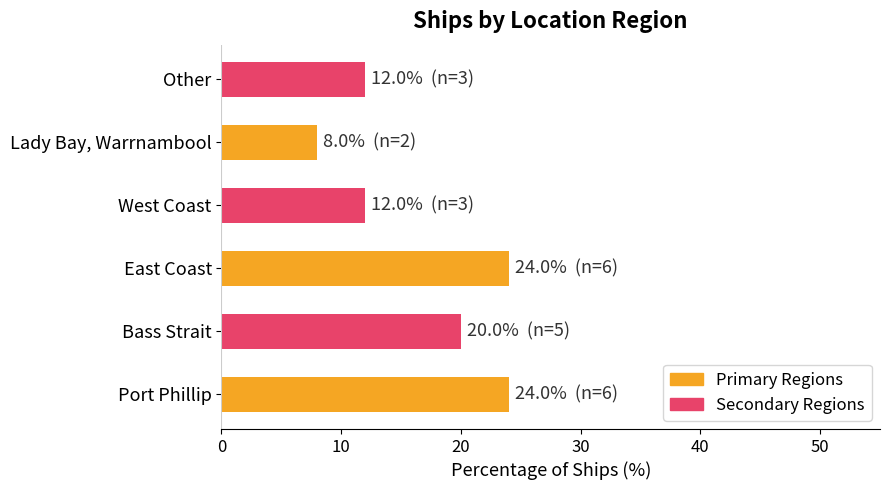

Between Bass Strait and East Coast, which is larger?

East Coast